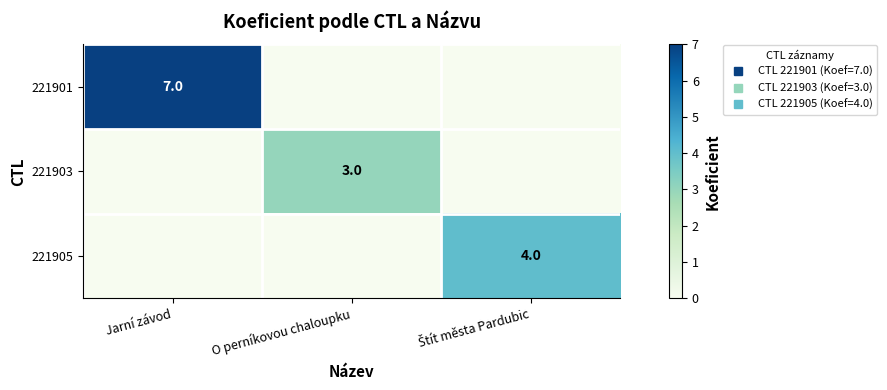

List the series in order of their overall mean, lowest first.

221903, 221905, 221901